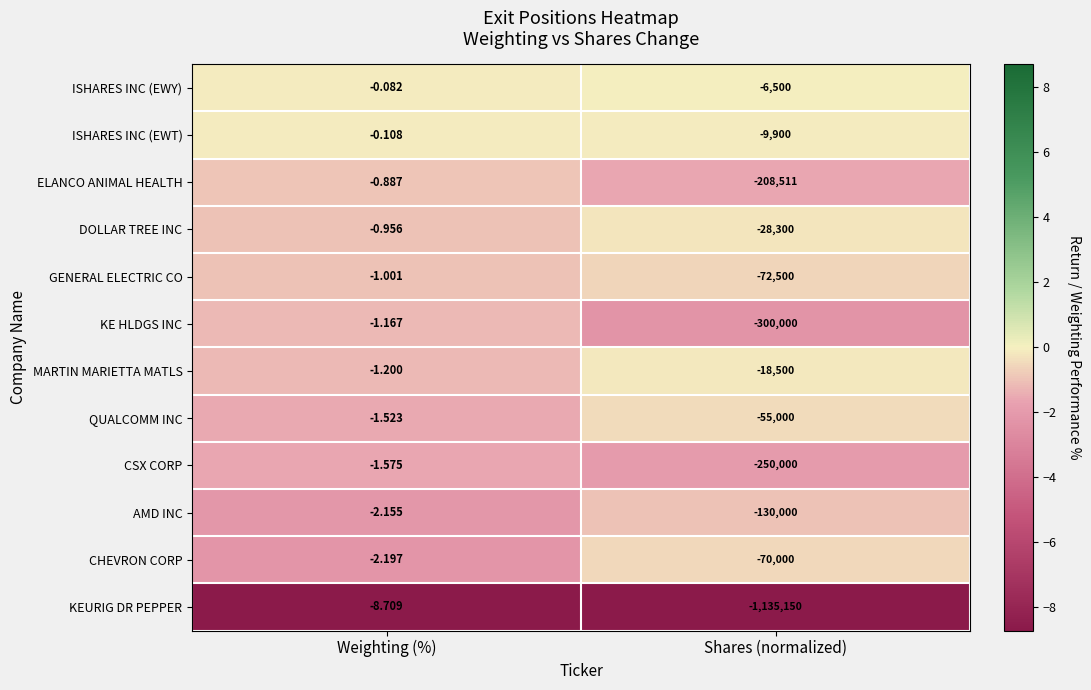

Rank the categories by ELANCO ANIMAL HEALTH value from highest to lowest.

Weighting (%), Shares (normalized)